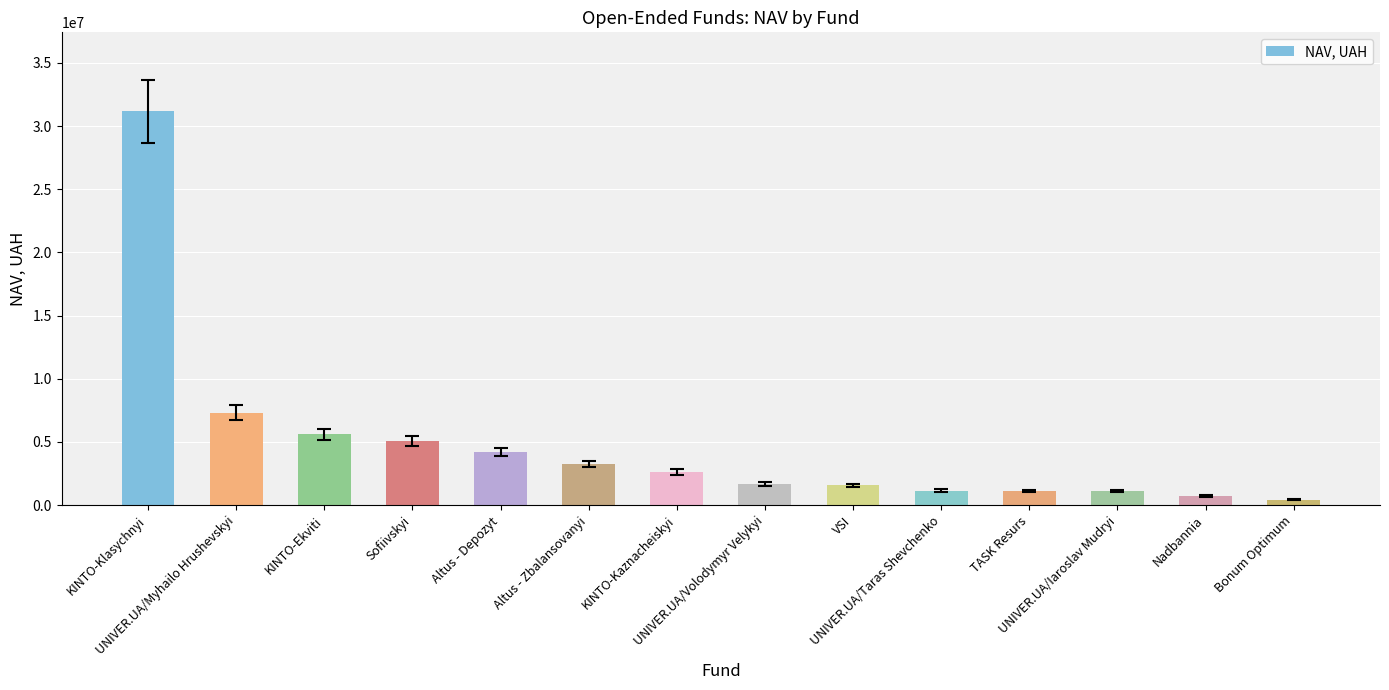

What is the greatest value displayed?

31184027.4